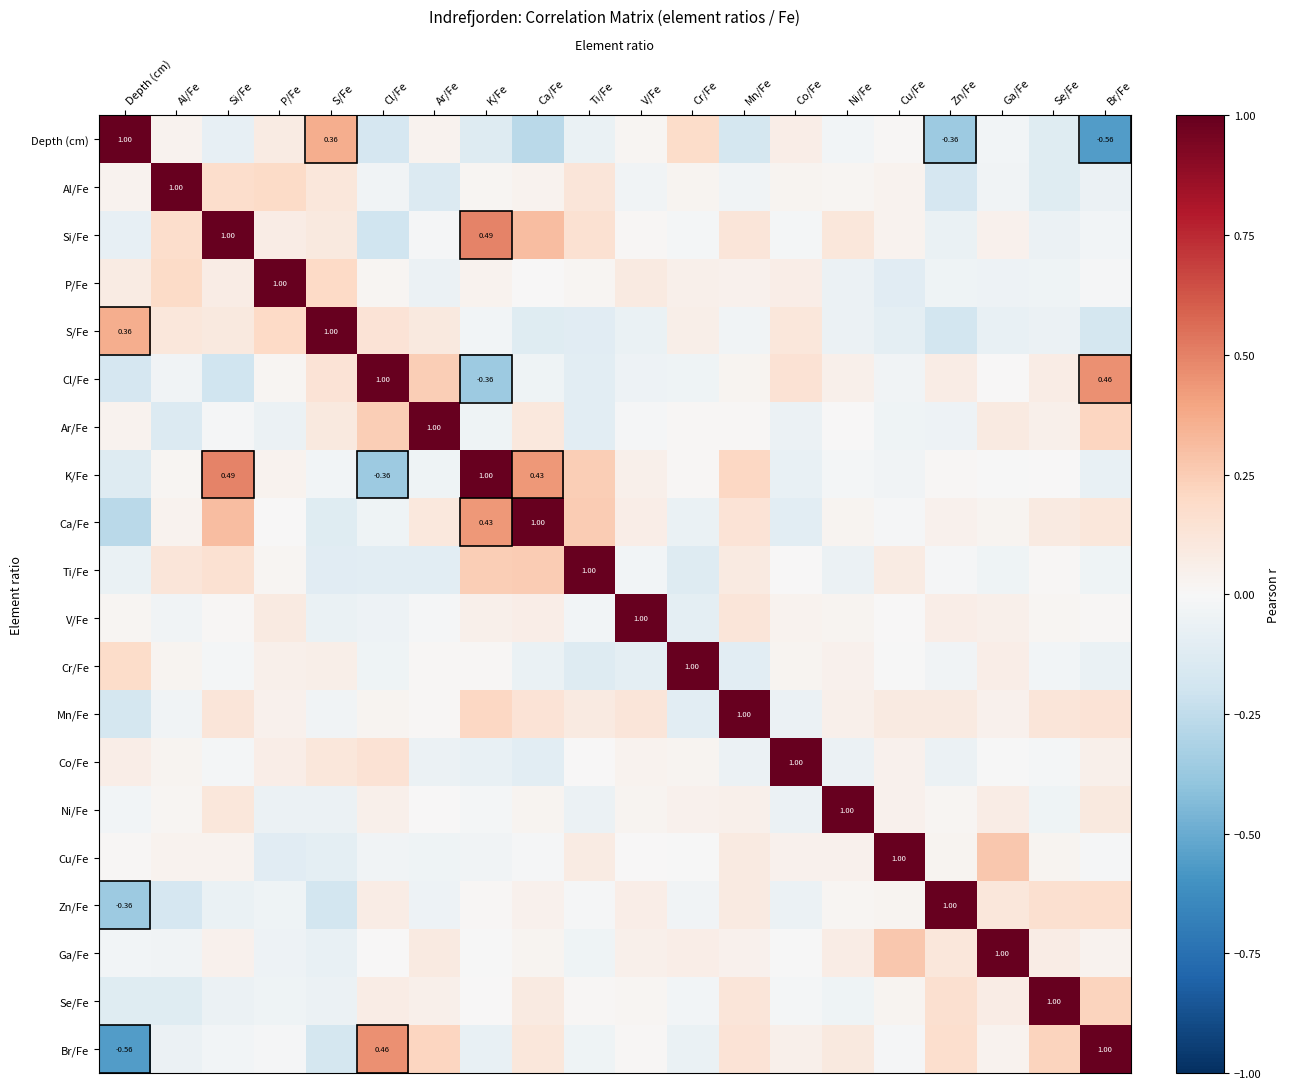

What is the difference between the highest and lowest values at Br/Fe?

1.6